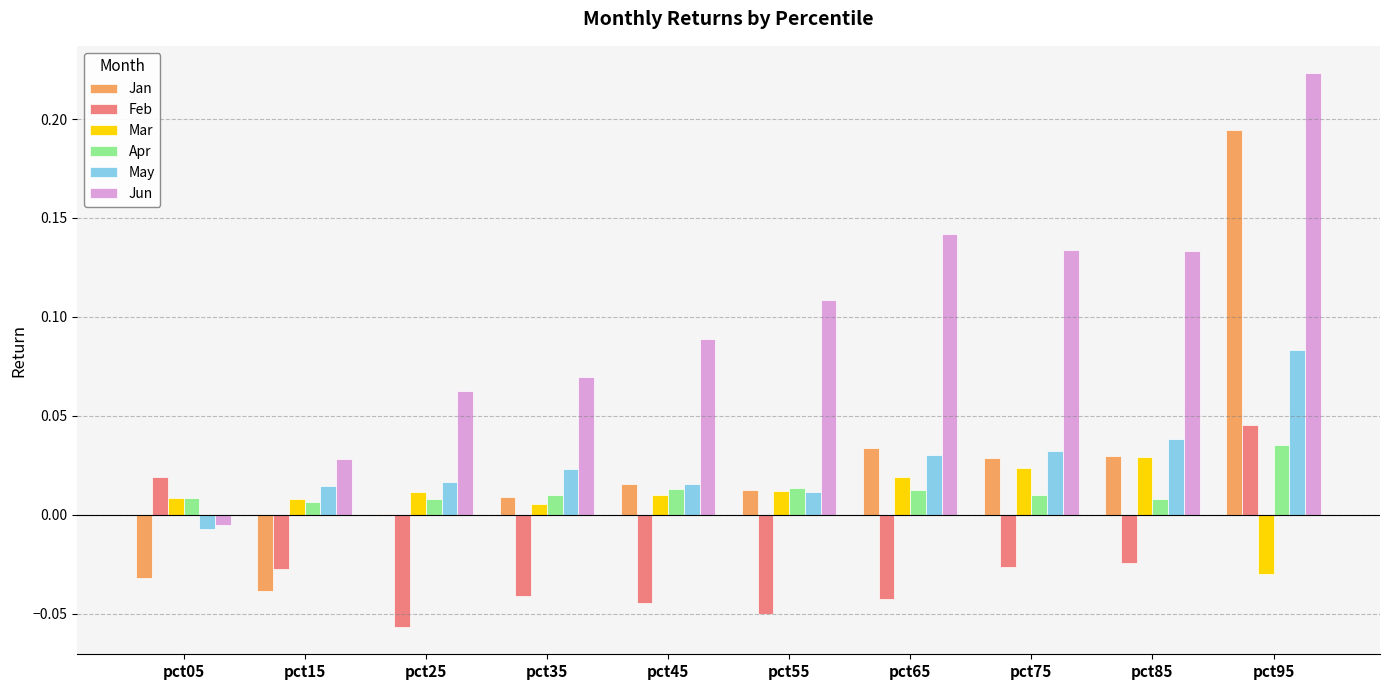

Between pct15 and pct35, which series saw the biggest shift?

Jan